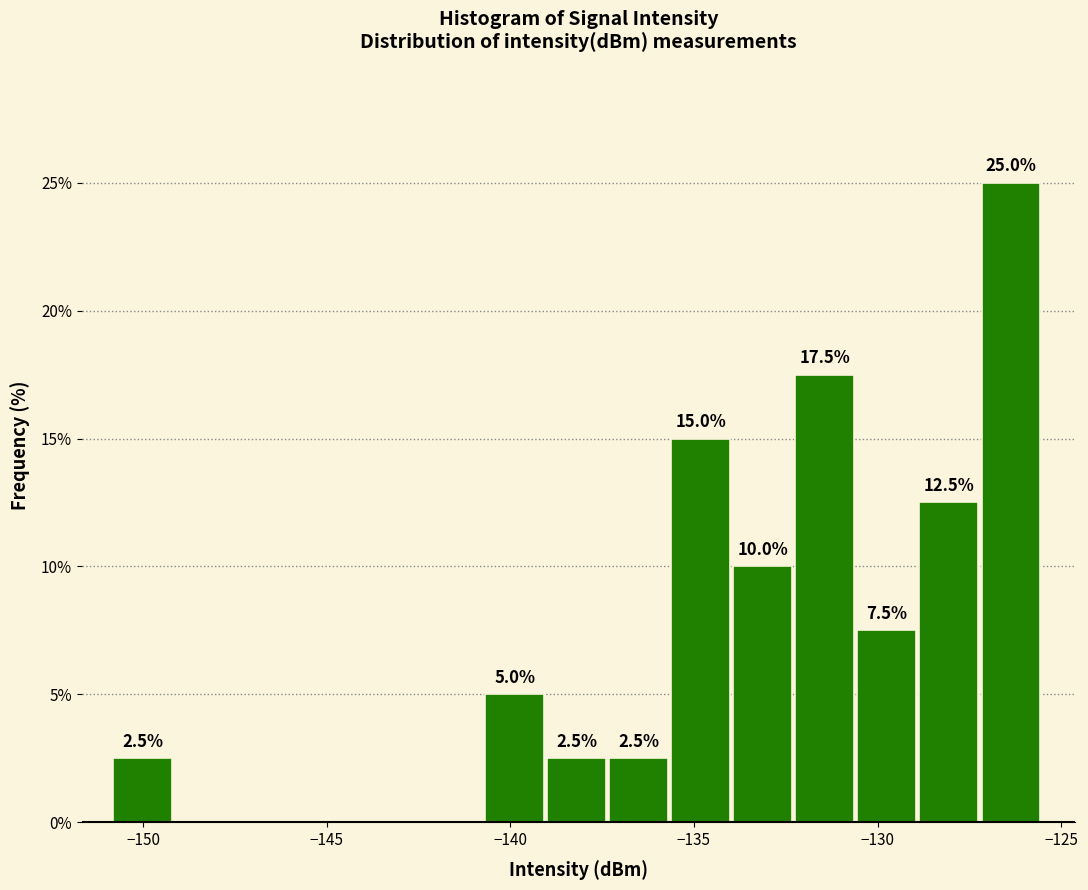

Around what value on the x-axis is the tallest bar? Give the approximate position of its centre, as read against the axis.

-126.5